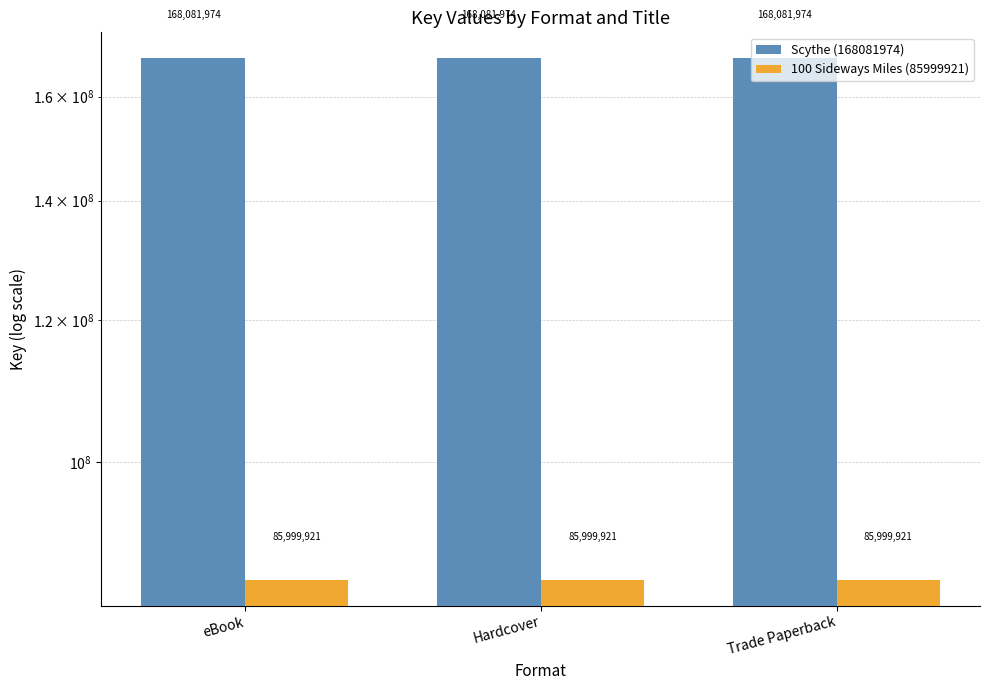

Which series changed the most between eBook and Trade Paperback?

Scythe (168081974)